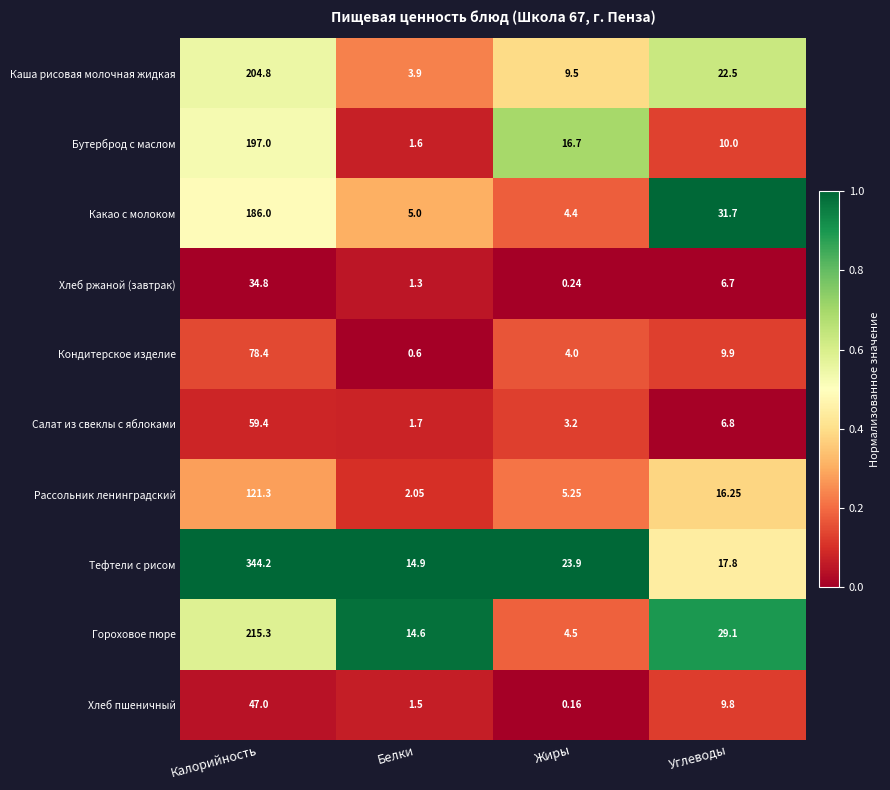

At how many categories does at least one series exceed 0?

4